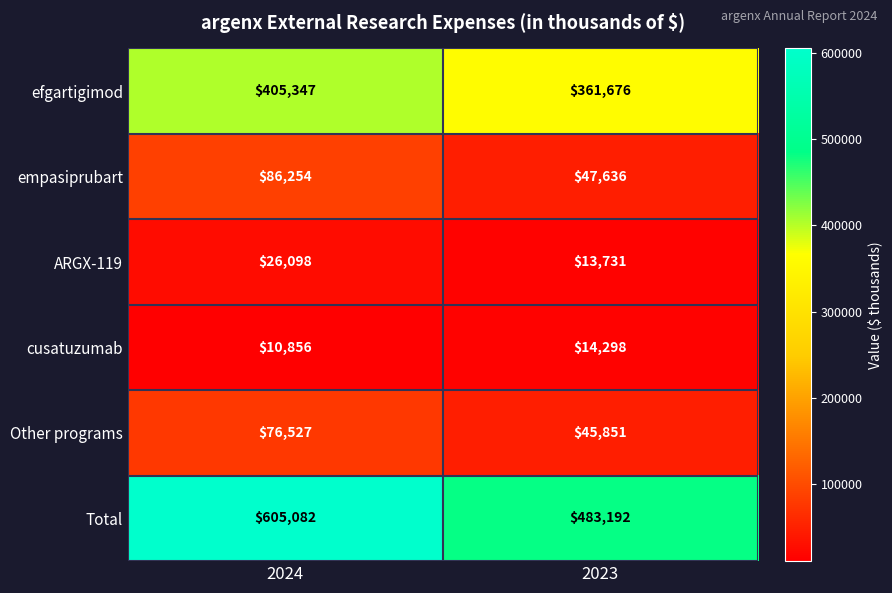

True or false: cusatuzumab has a value of 10856 at 2024.

True